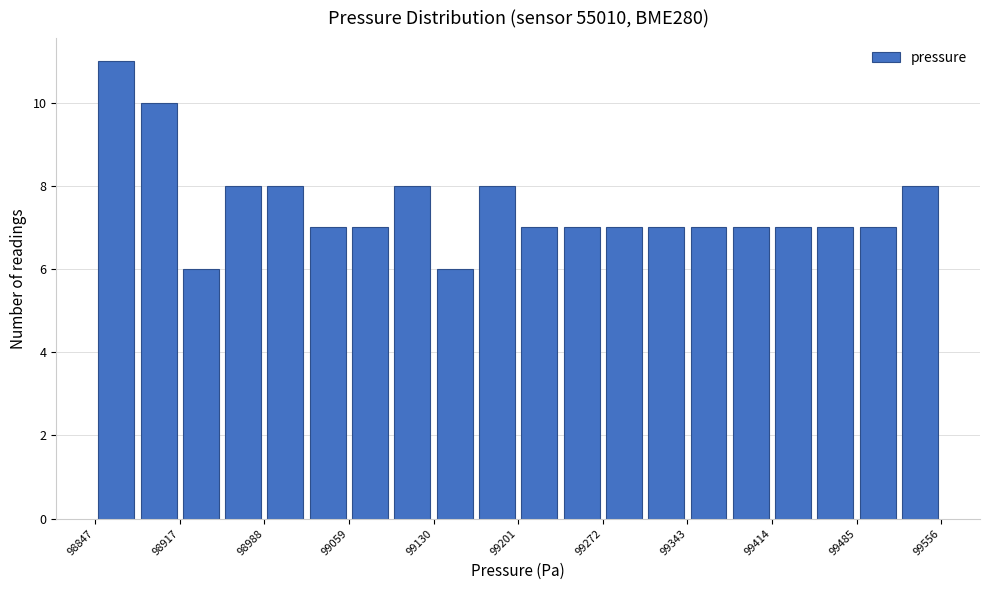

Read against the x-axis, roughly where is the centre of the tallest bar?

98860